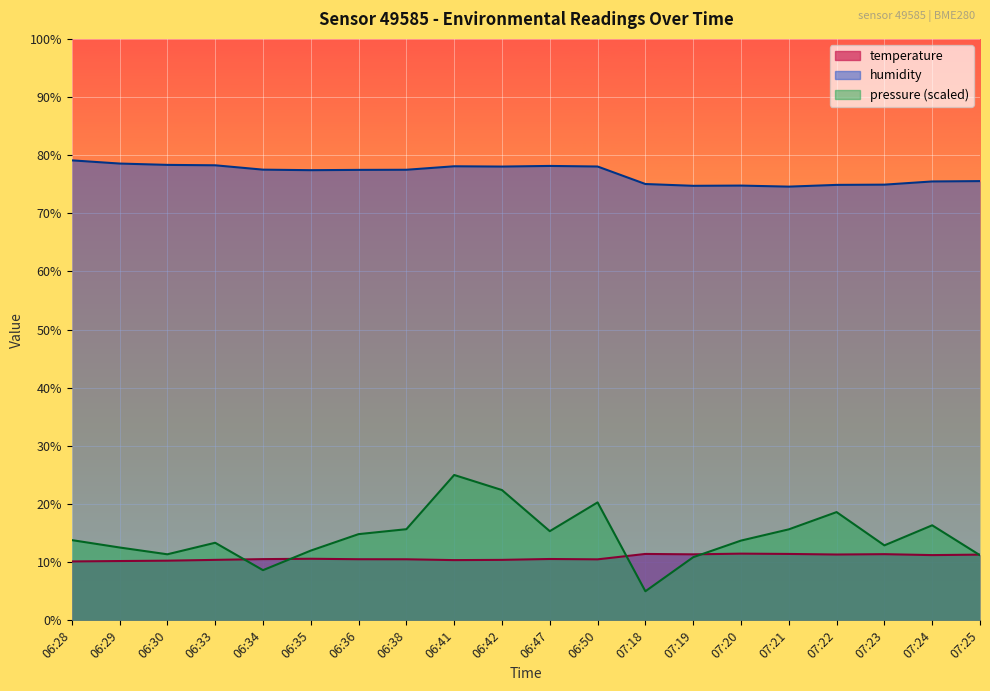

Between 06:30 and 07:25, which is larger?

07:25